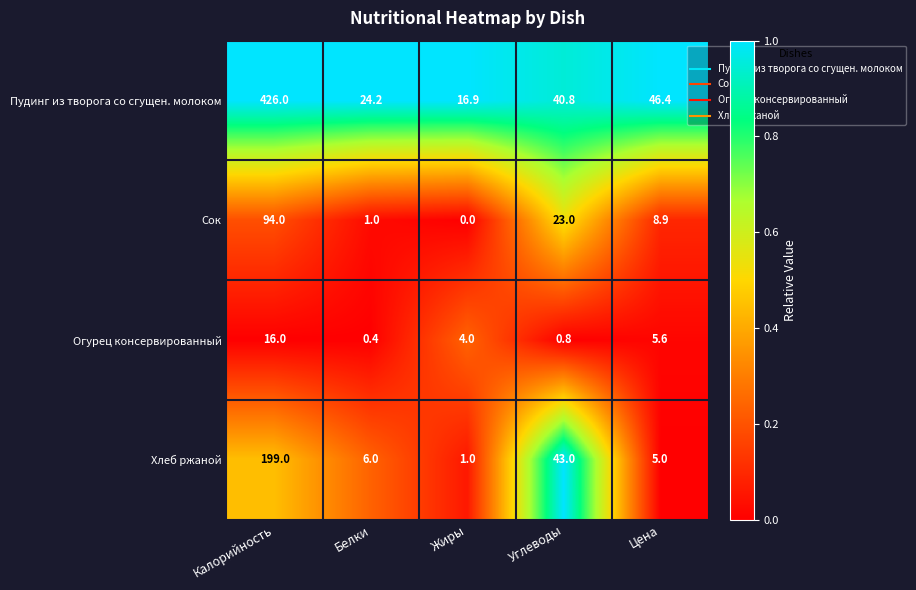

At which category does the chart reach its minimum across all series?

Жиры